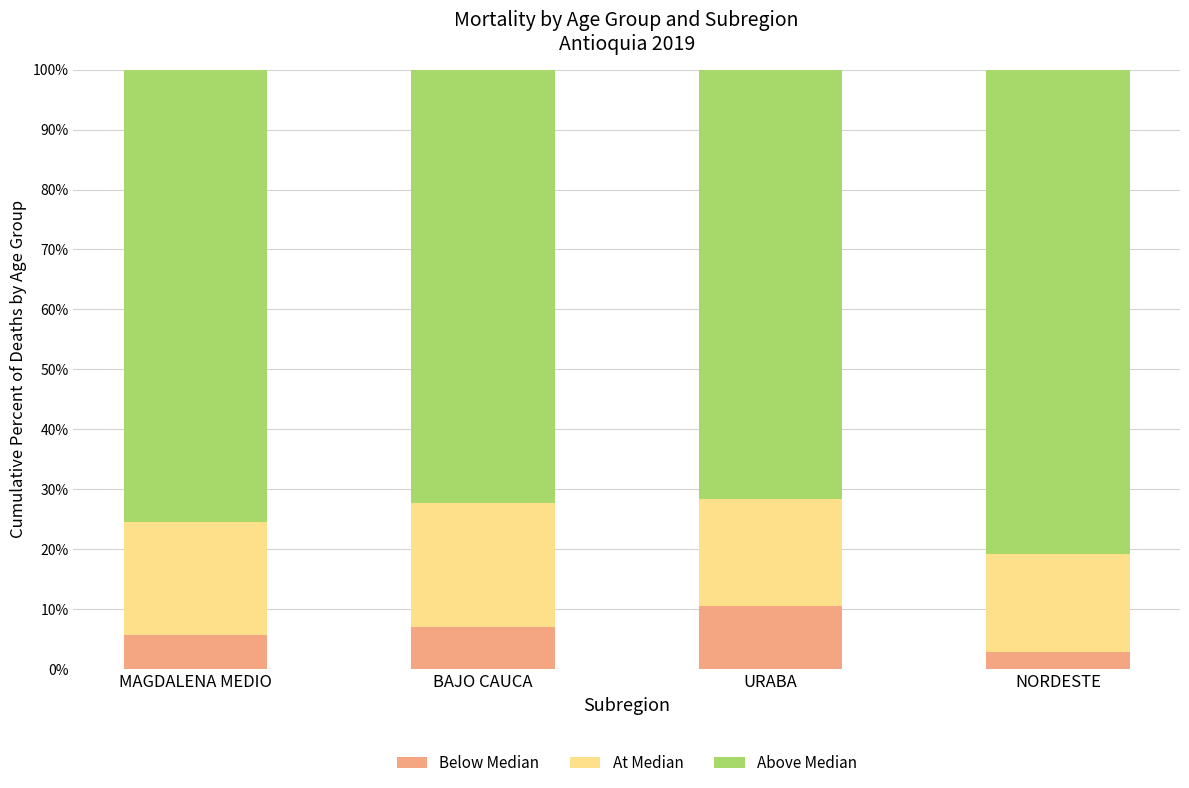

What is the total value across all series at MAGDALENA MEDIO?

100.0